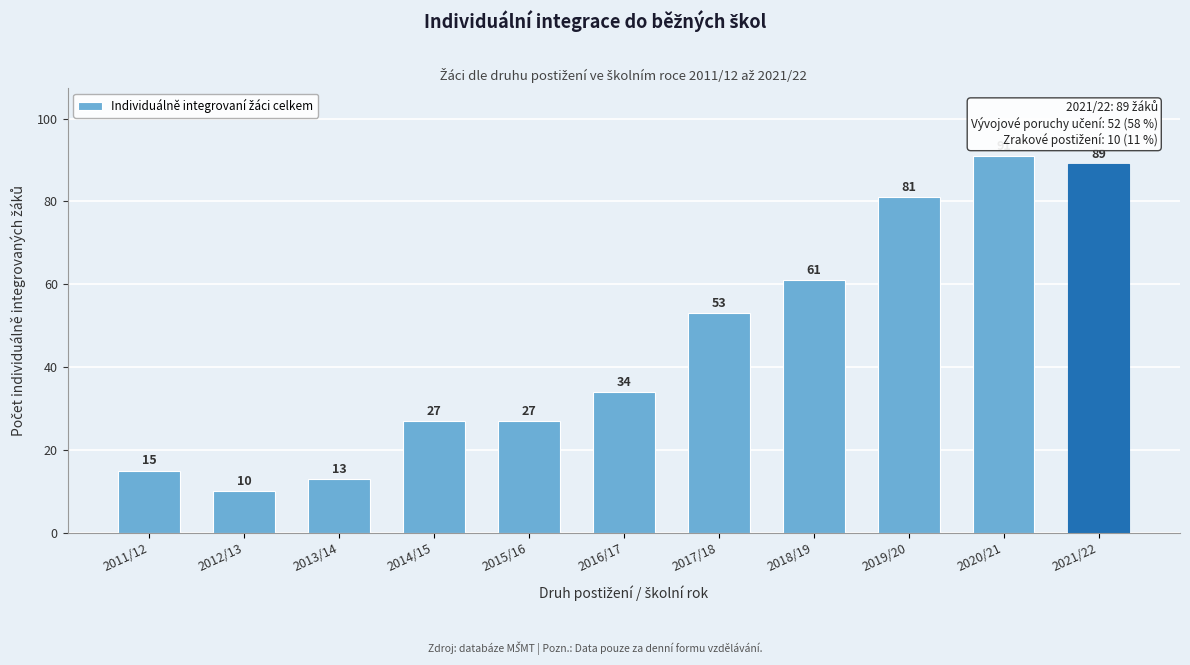

Reading left to right, what are all the values shown in this chart?

15	10	13	27	27	34	53	61	81	91	89